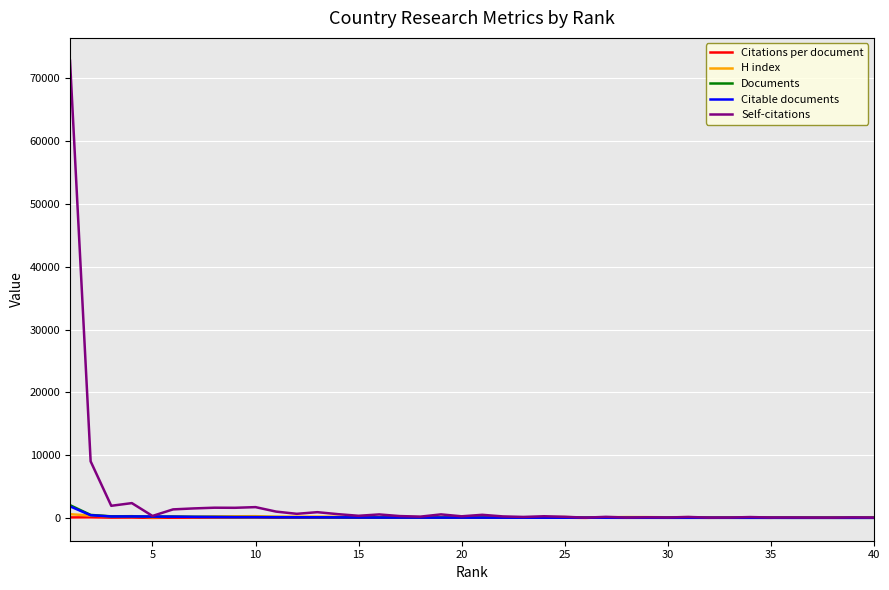

What is the difference between the maximum and minimum values in the Self-citations series?

72792.0